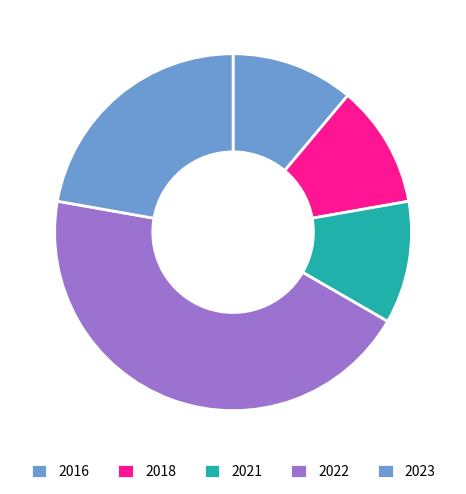

How many slices are in this pie chart?

5